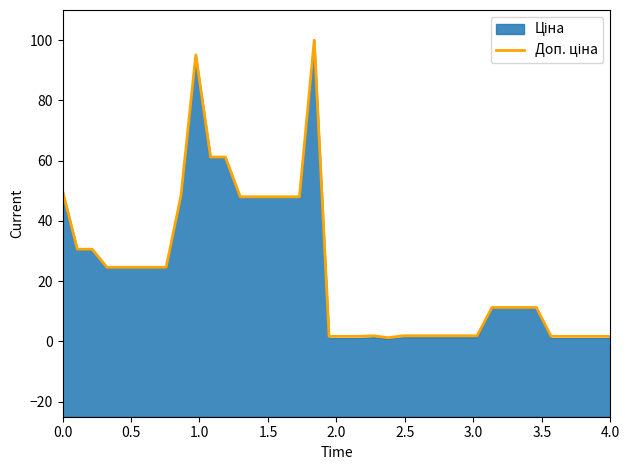

How many data points does each series have?

38